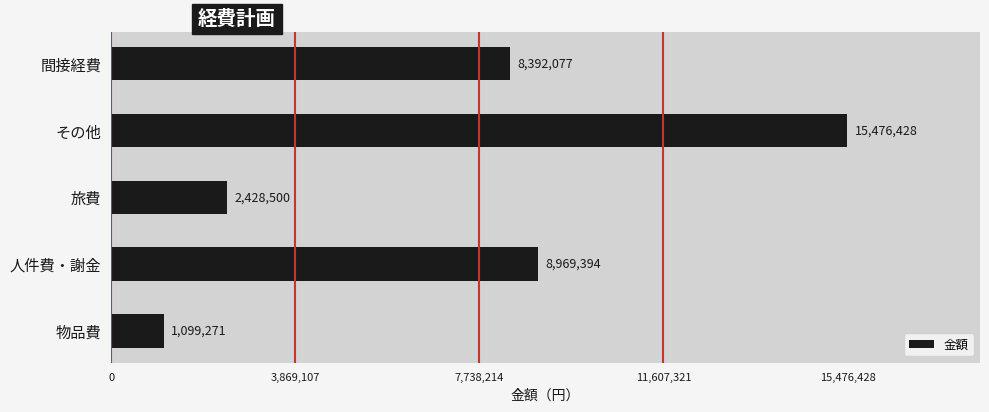

Read the value at 旅費, to the nearest 50.

2428500